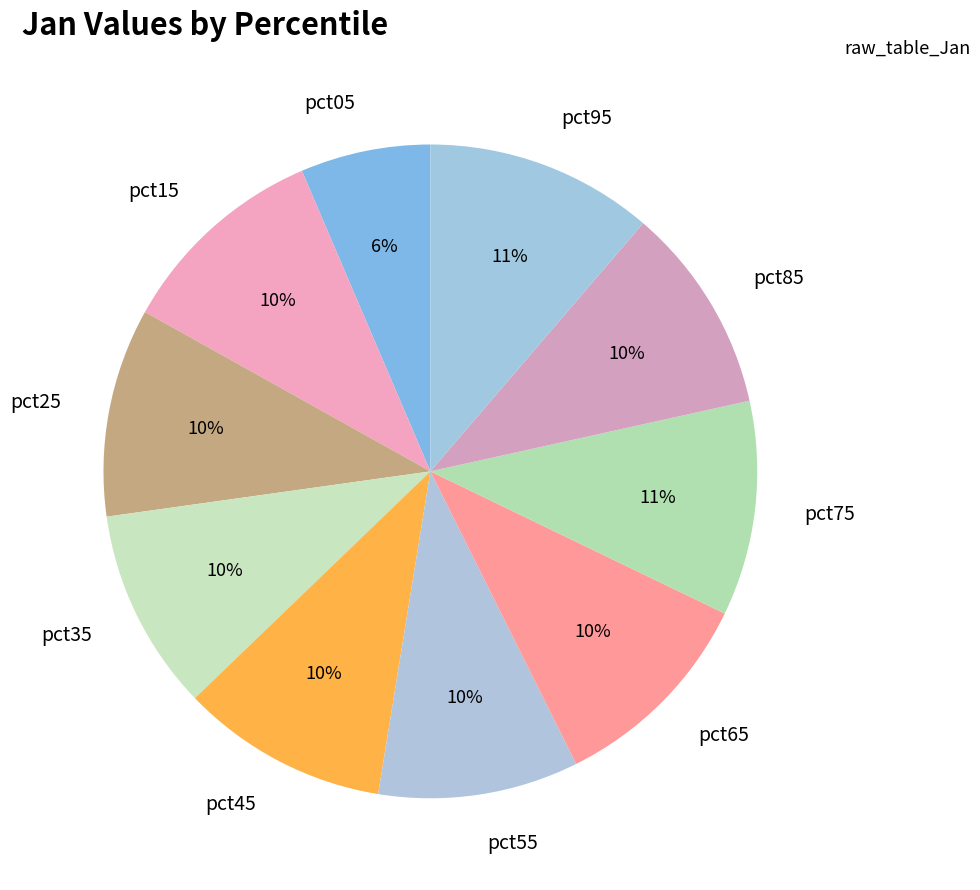

Which has a higher value, pct15 or pct05?

pct15